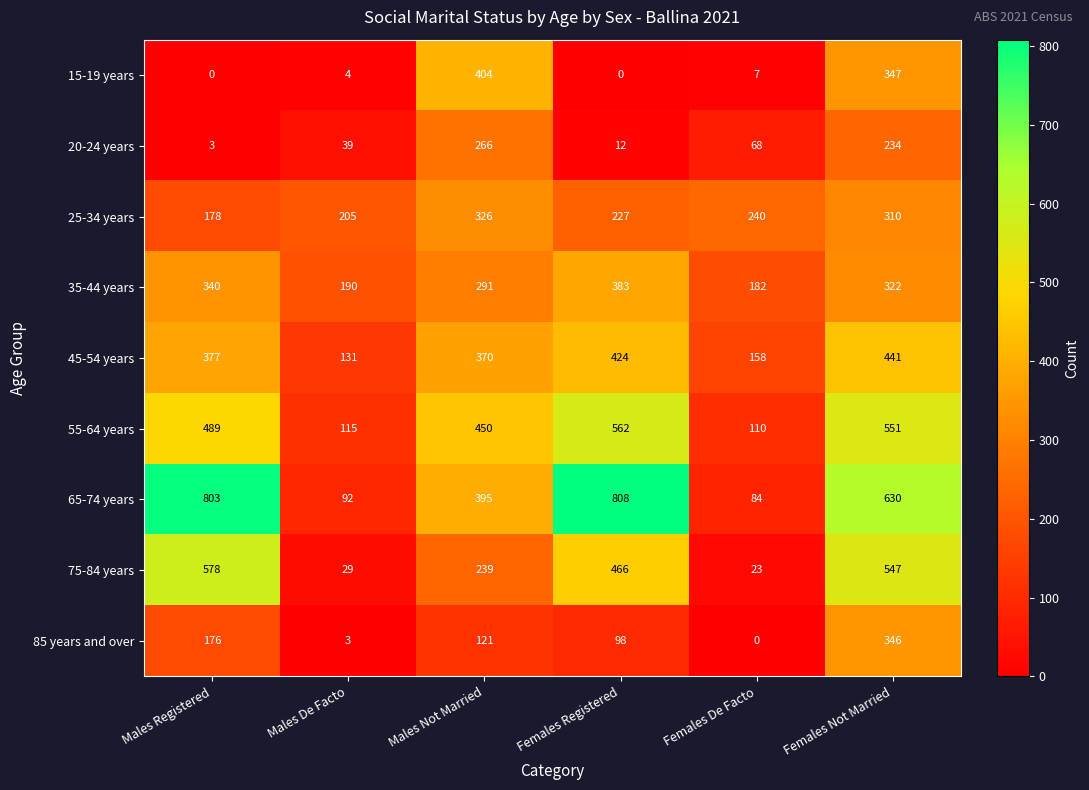

What is the difference between the 55-64 years values at Males Not Married and Males Registered?

39